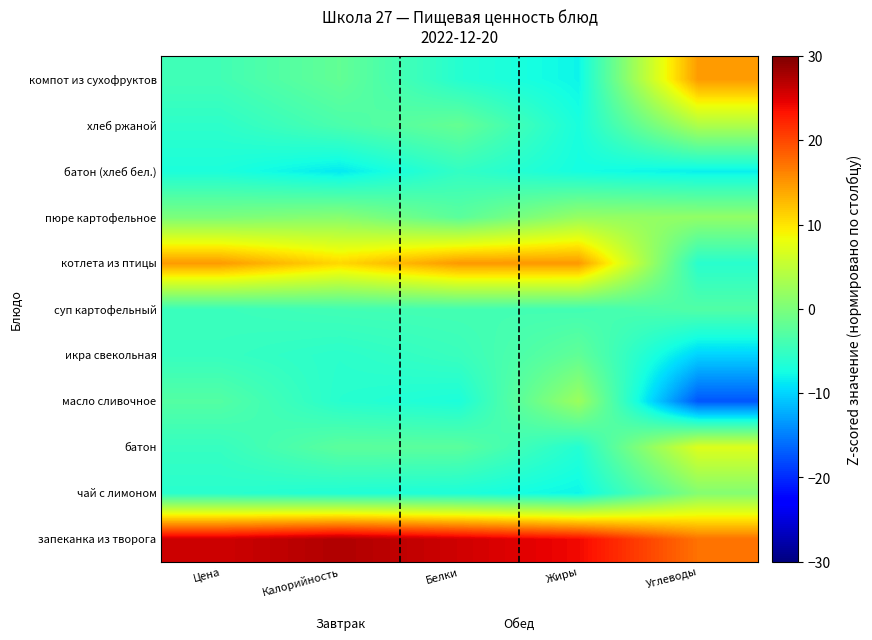

What is the spread (max minus min) of values at Жиры?

32.0